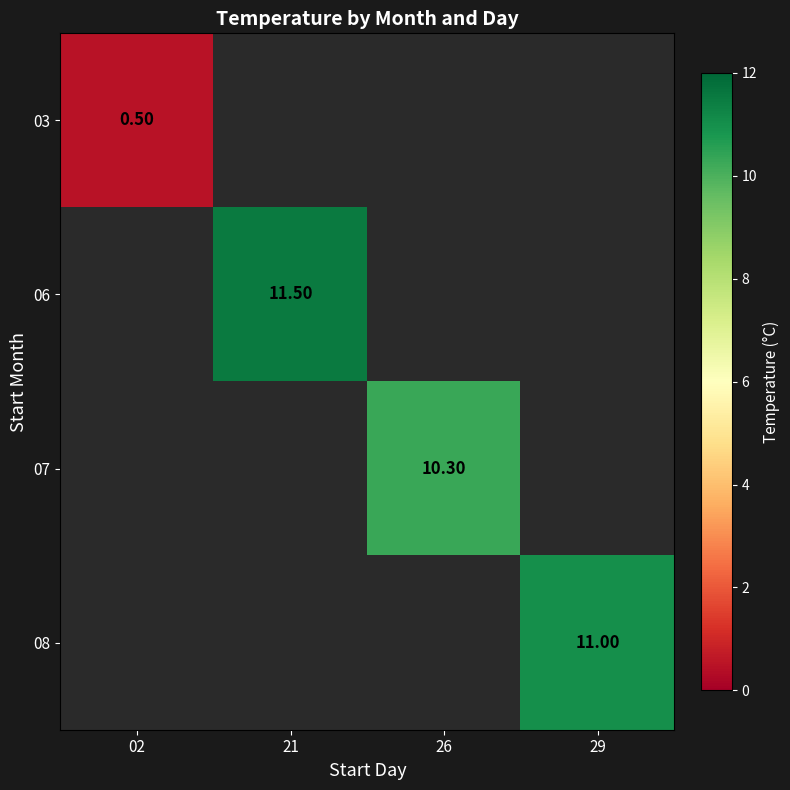

Which category has the highest value in the 08 series?

02